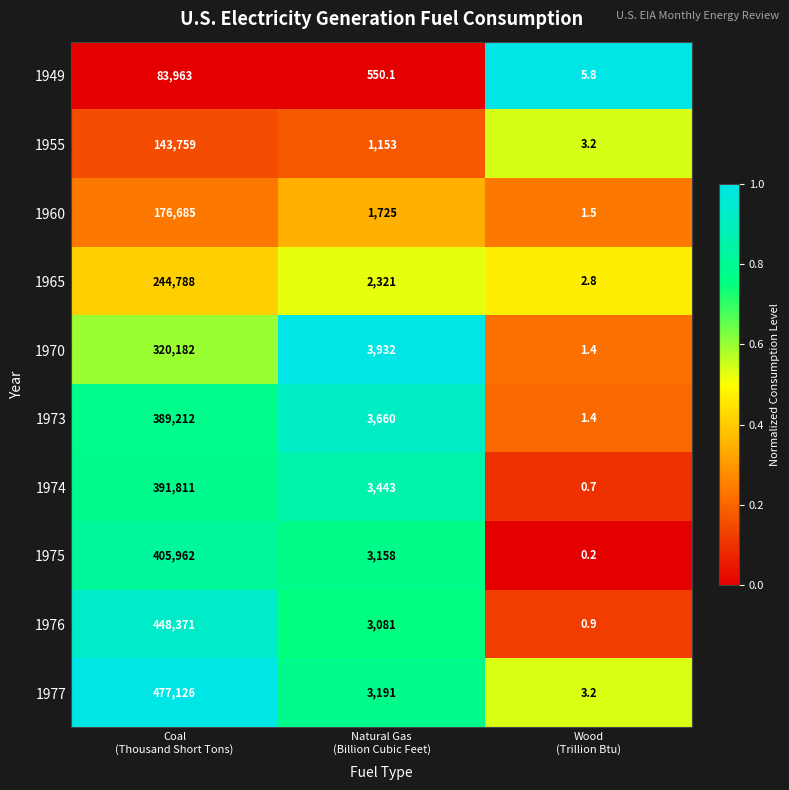

What is the sum of all 1974 values?

395254.7